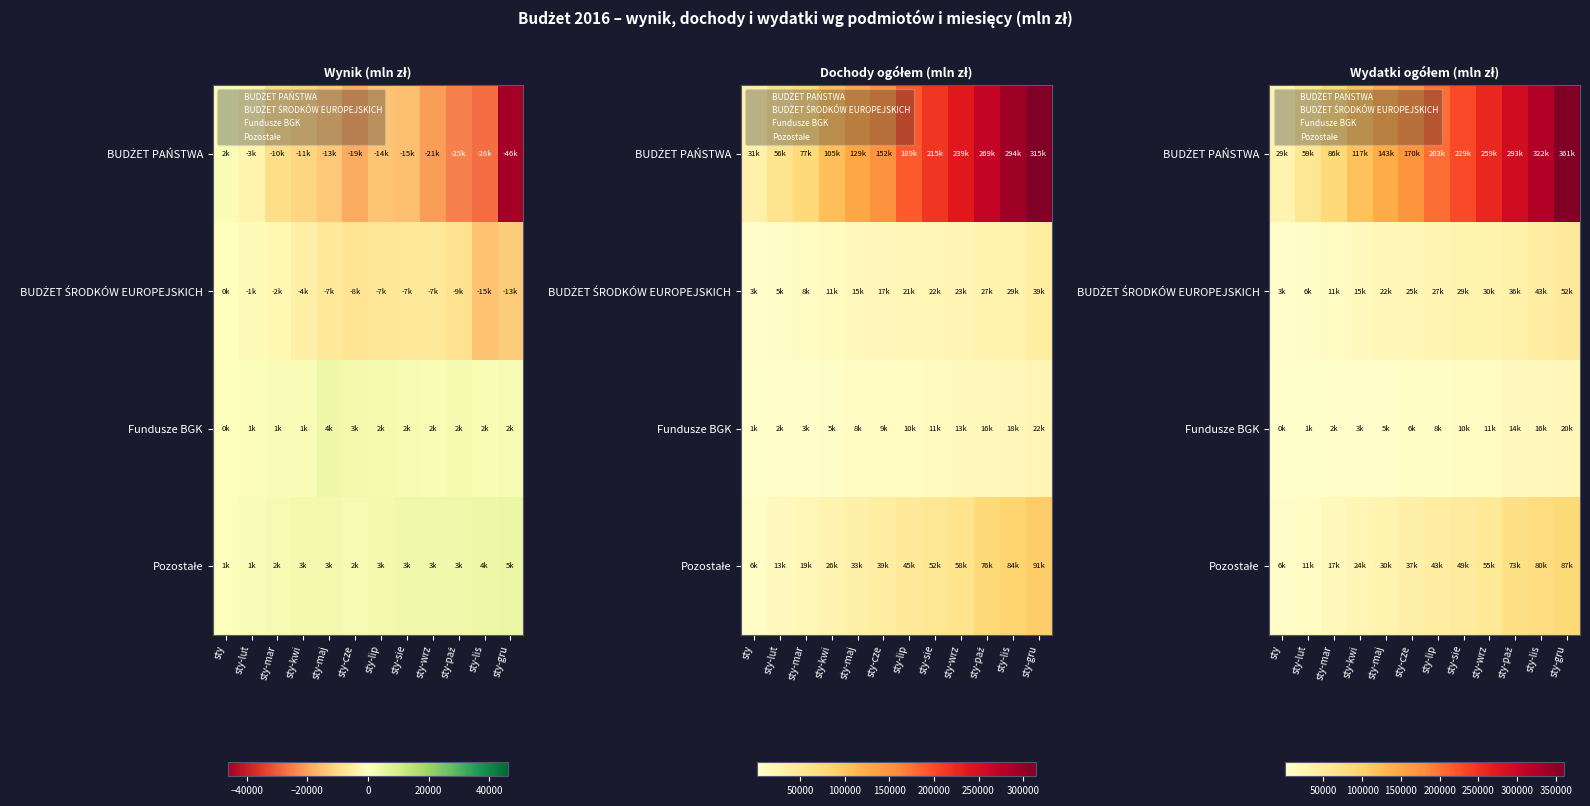

How many data points in Fundusze BGK are above 7995?

5